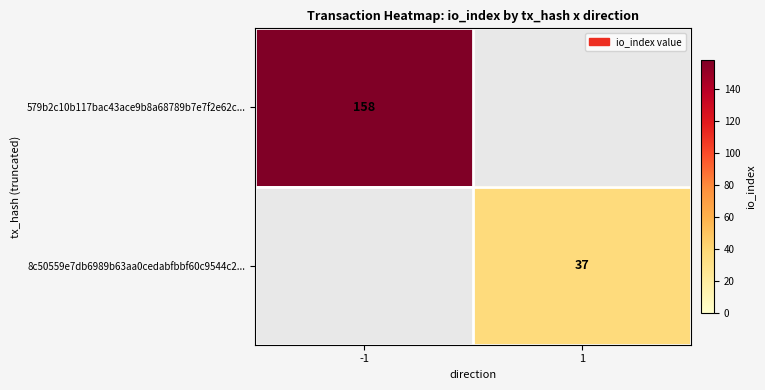

The value of 8c50559e7db6989b63aa0cedabfbbf60c9544c2... at 1 is 60. True or false?

False